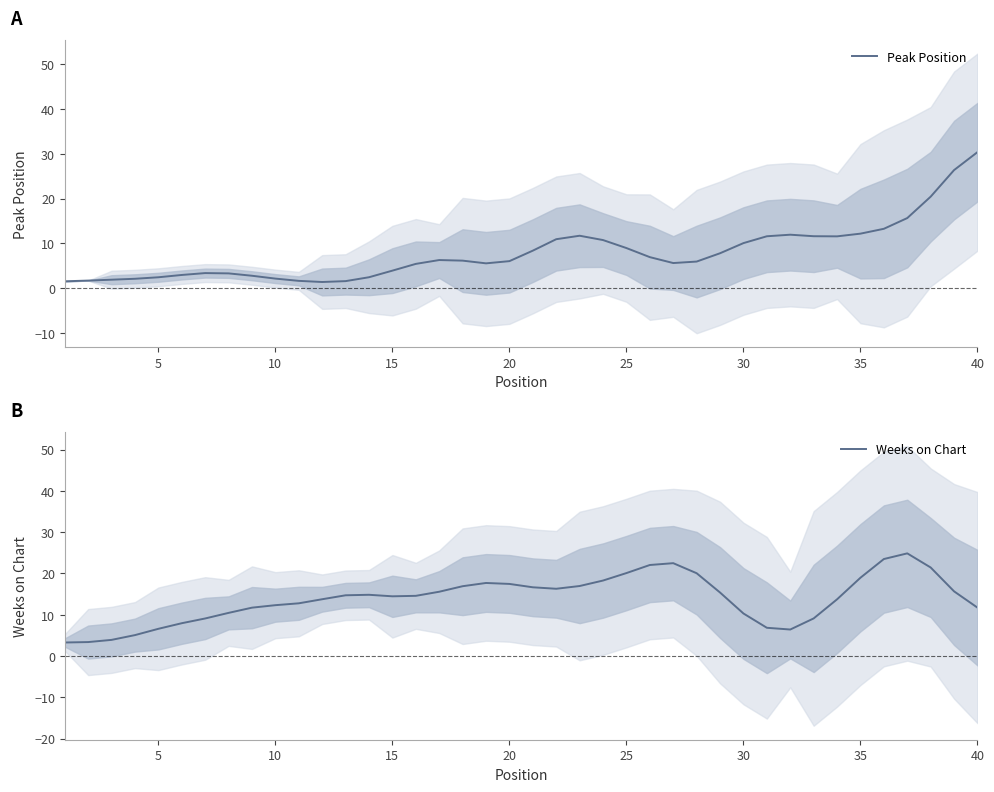

True or false: Peak Position has a value of 17.0 at 40.

False